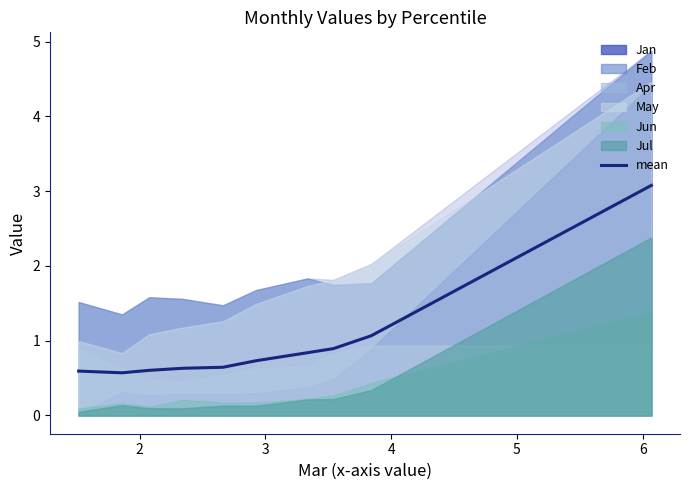

What is the minimum value for mean?

0.6